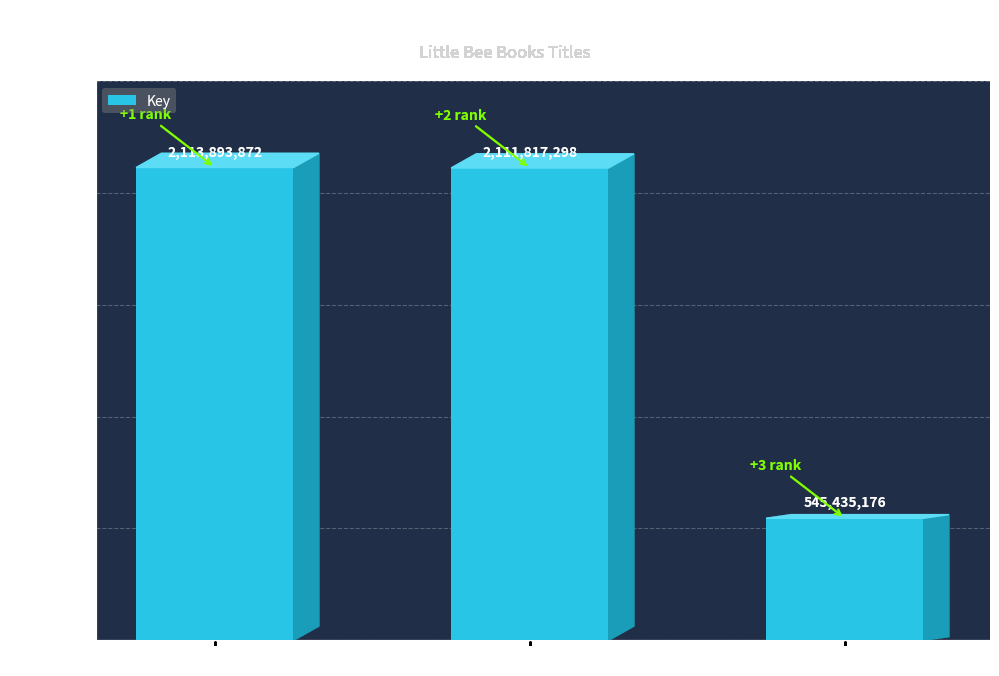

List the labels in order of value, smallest first.

Ultimate Machines Sticker, Foil Art: Animals, Monster Madness